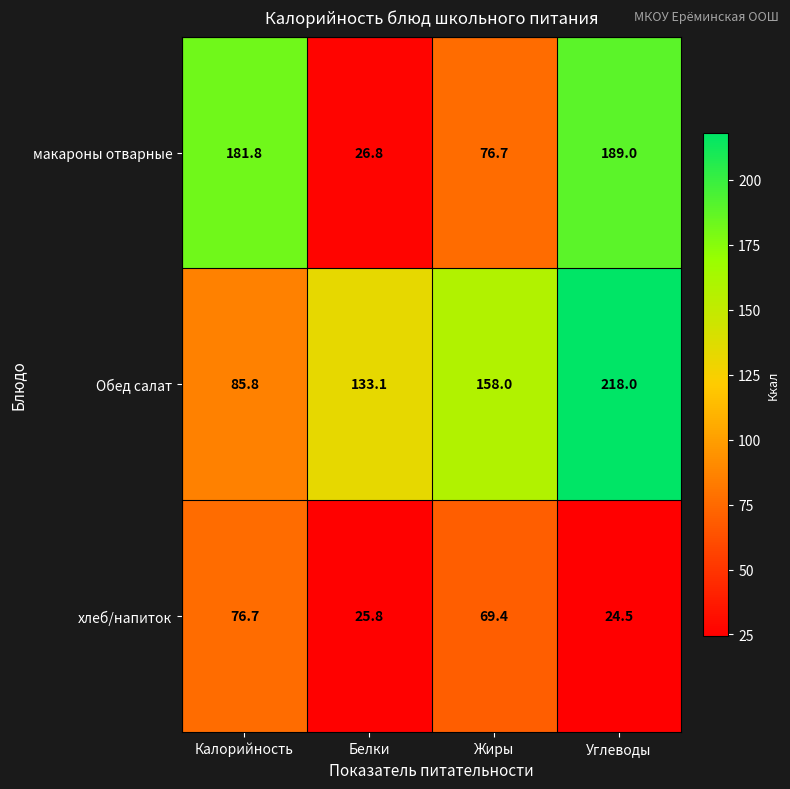

Which series has the largest range (max minus min)?

макароны отварные